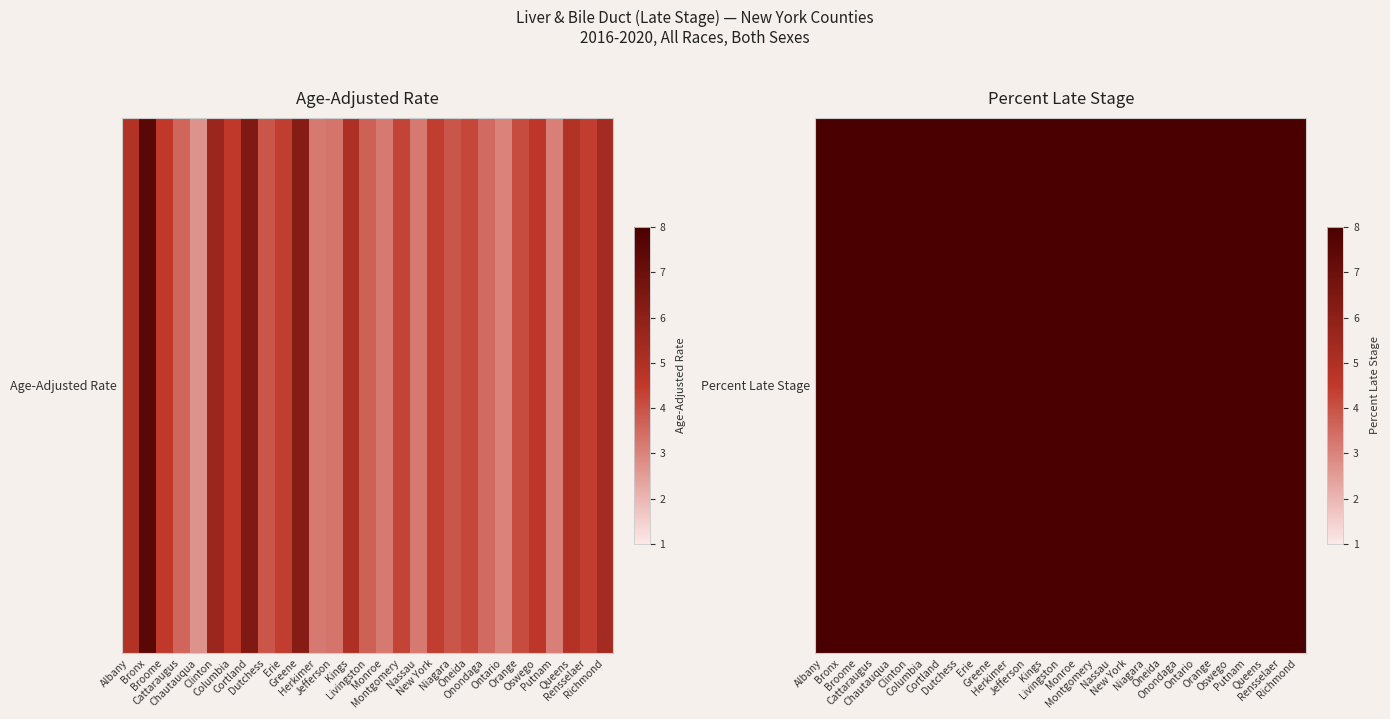

At which label does the data first exceed 51?

Albany